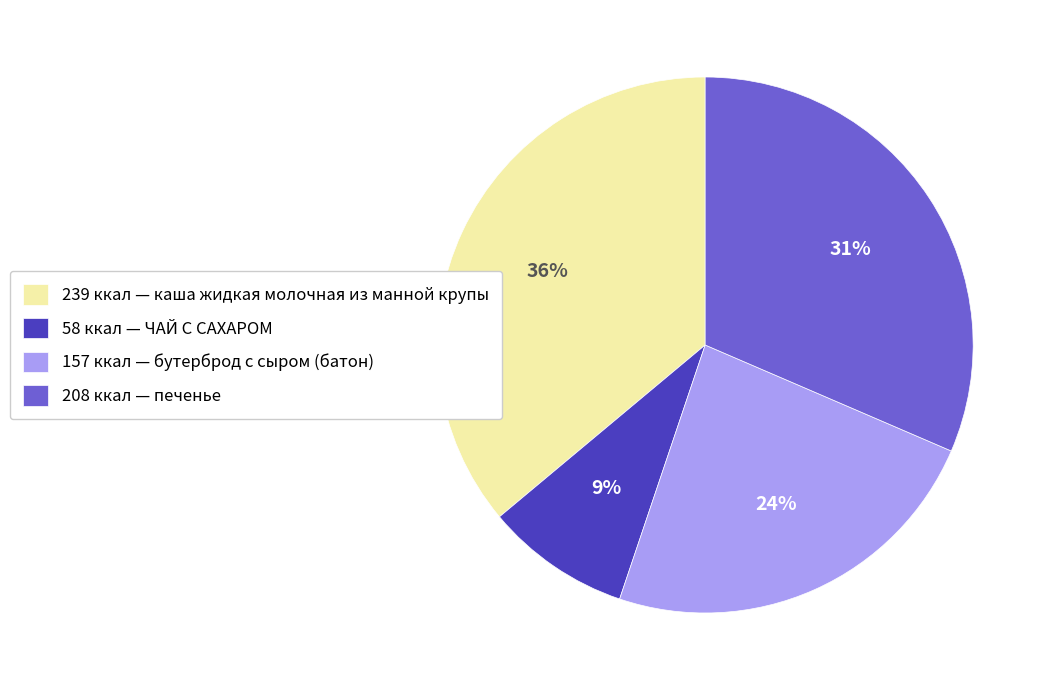

To the nearest percent, what is the average slice percentage?

25%